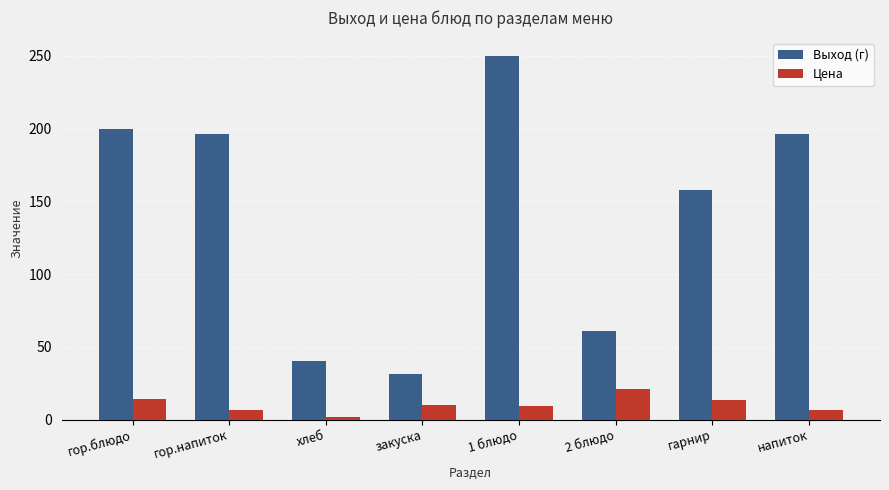

The Выход (г) series shows 161.5 at 1 блюдо. True or false?

False